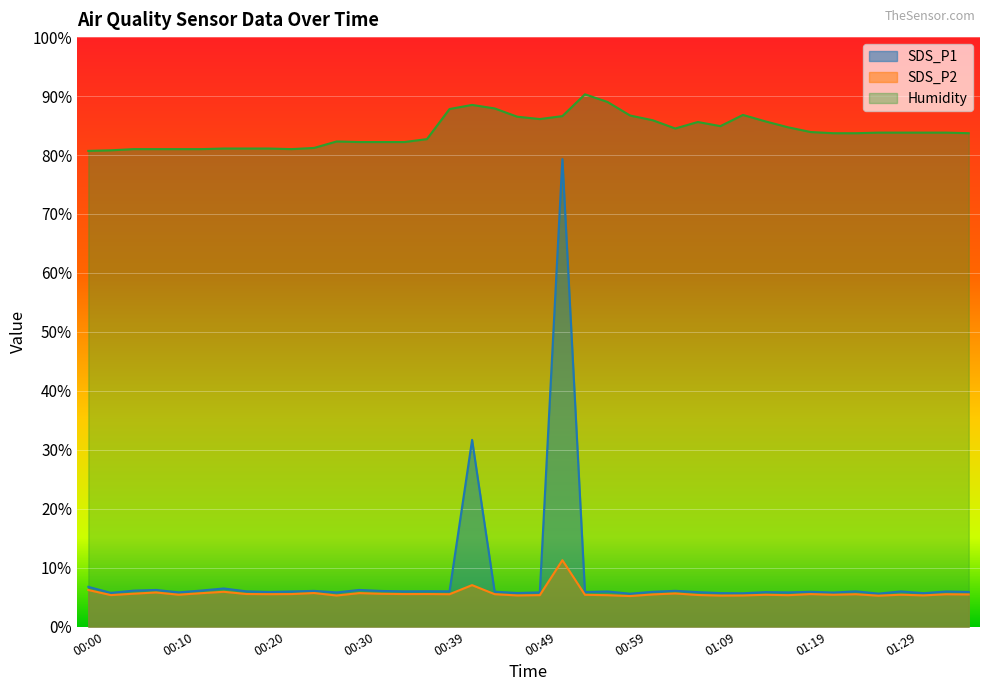

What is the maximum value for SDS_P2?

11.3